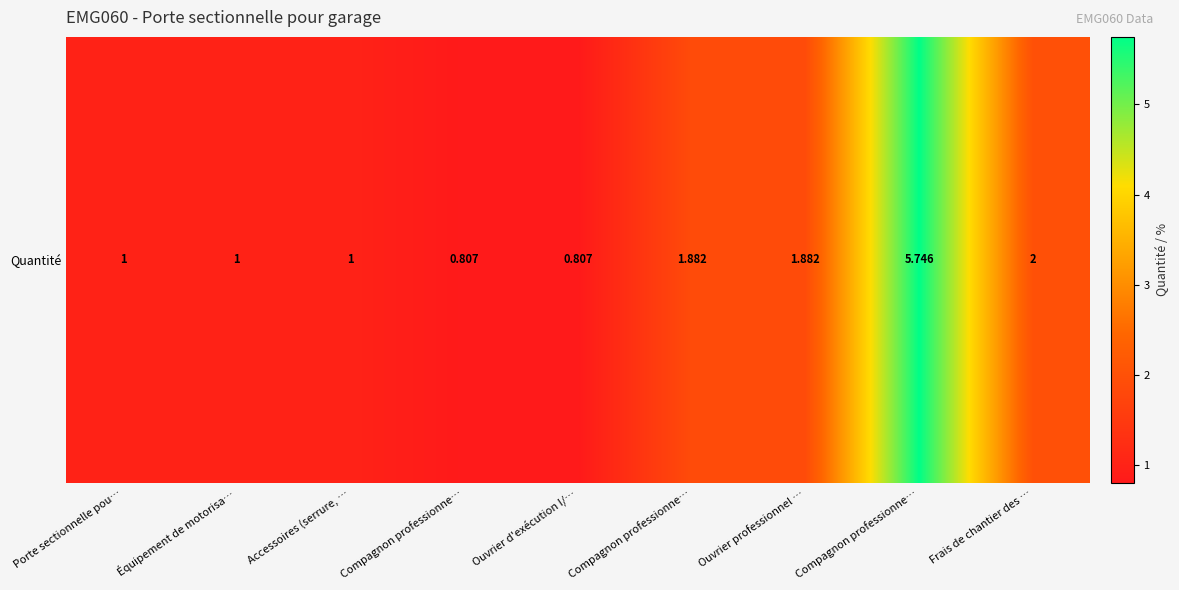

What is the sum of all values?

16.1